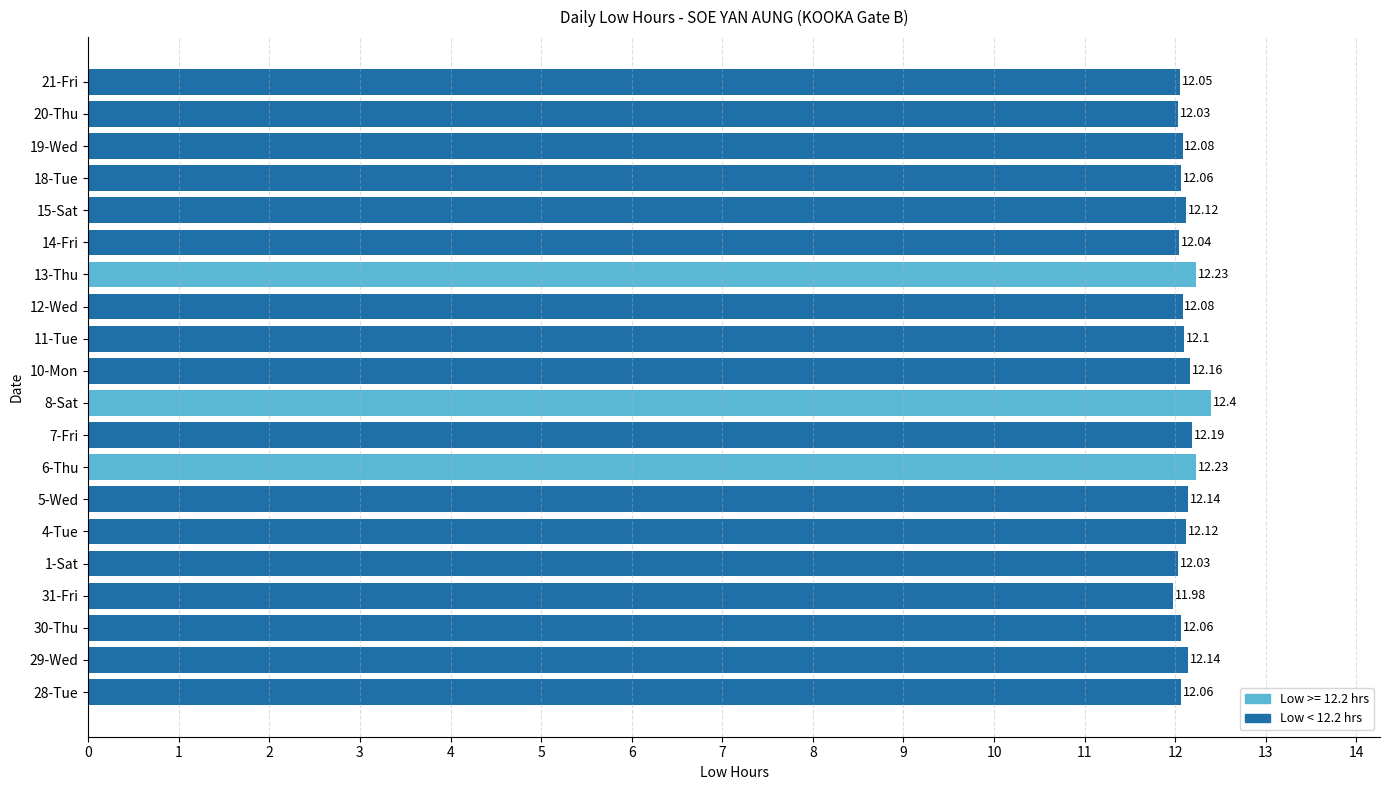

At which label is the value closest to 12?

31-Fri